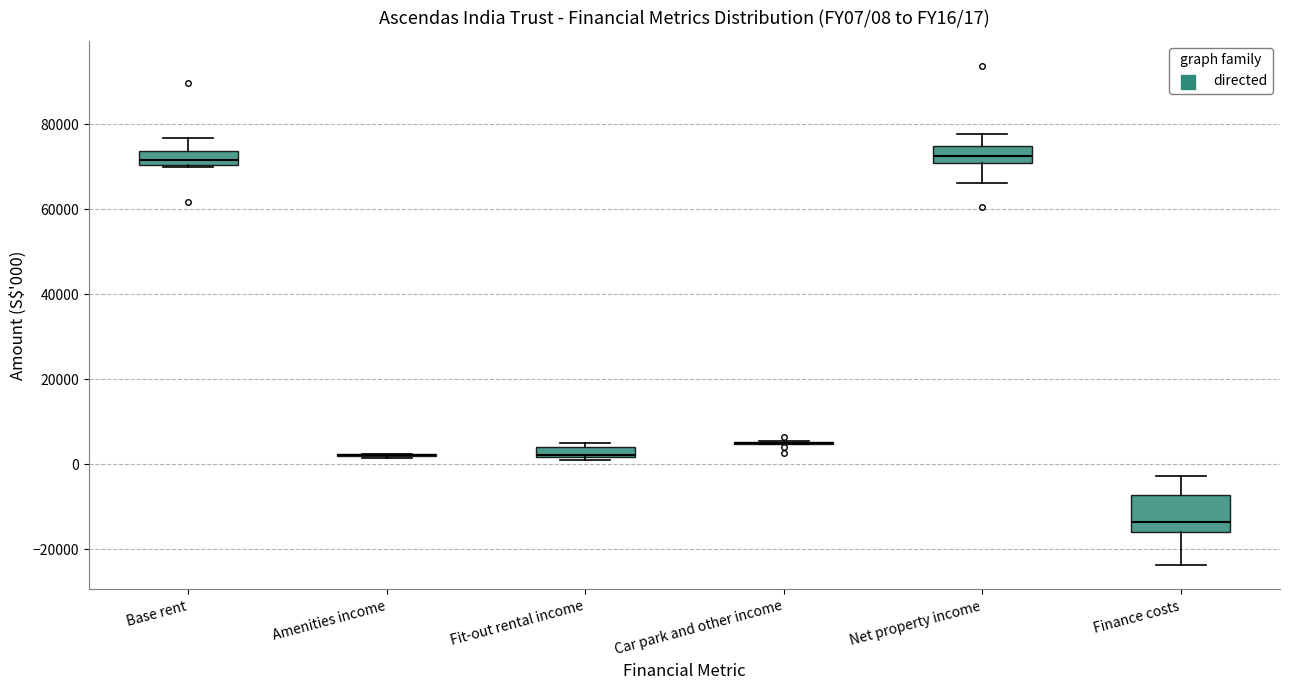

Which box is the tallest, from its lower edge to its upper edge?

Finance costs